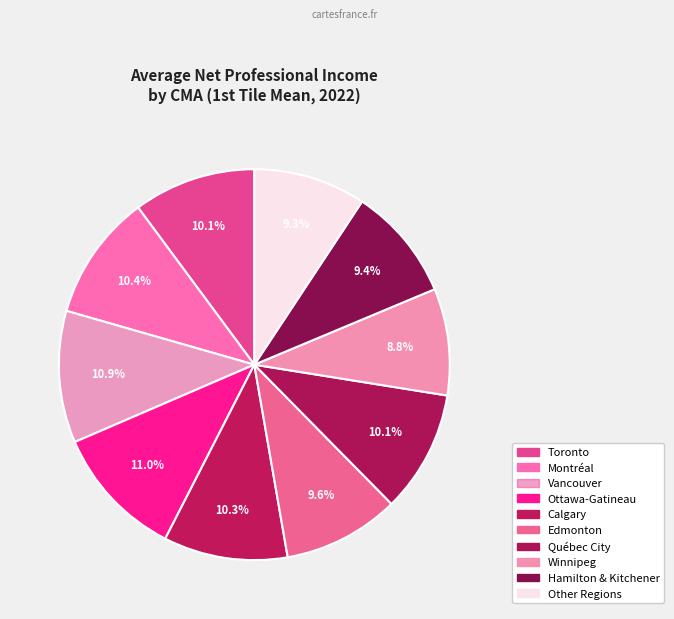

To the nearest percent, what is the combined percentage of Winnipeg and Edmonton?

18%